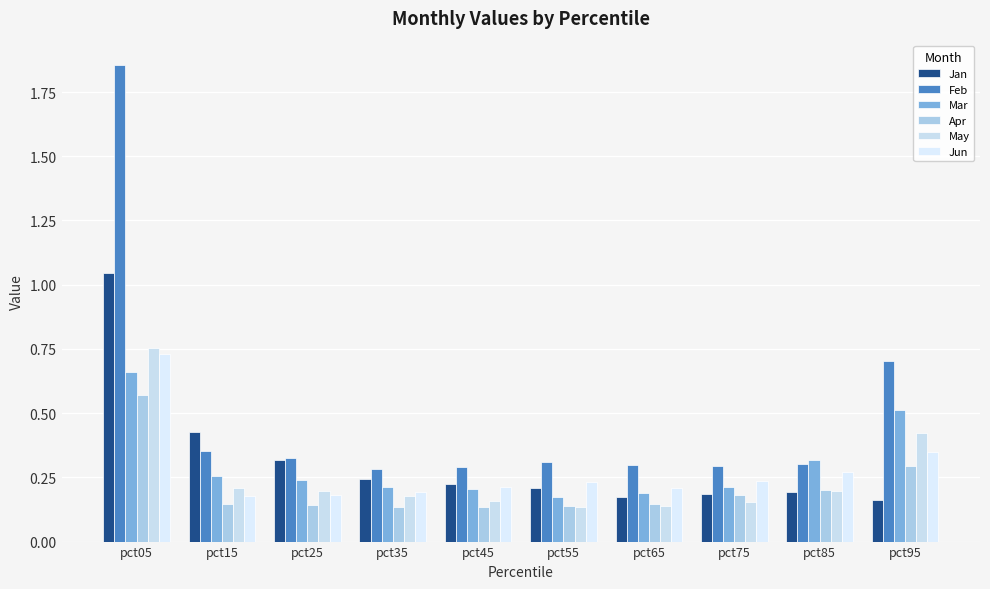

Does the chart contain any negative values?

No